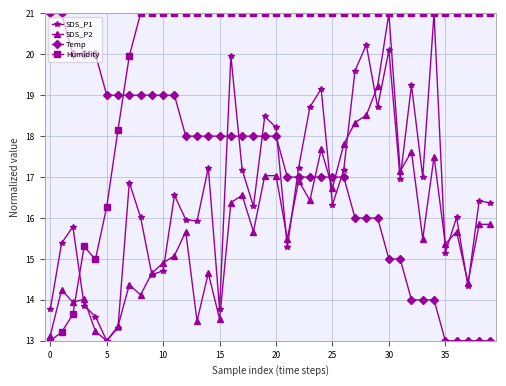

What is the difference between the maximum and minimum values in the Humidity series?

8.0